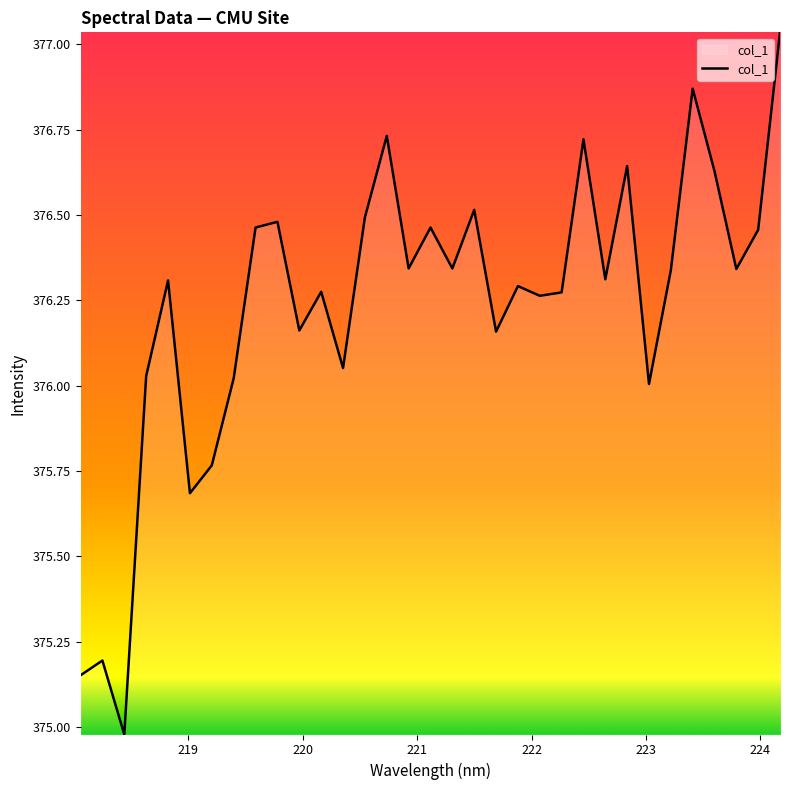

How many lines are shown in the chart?

1